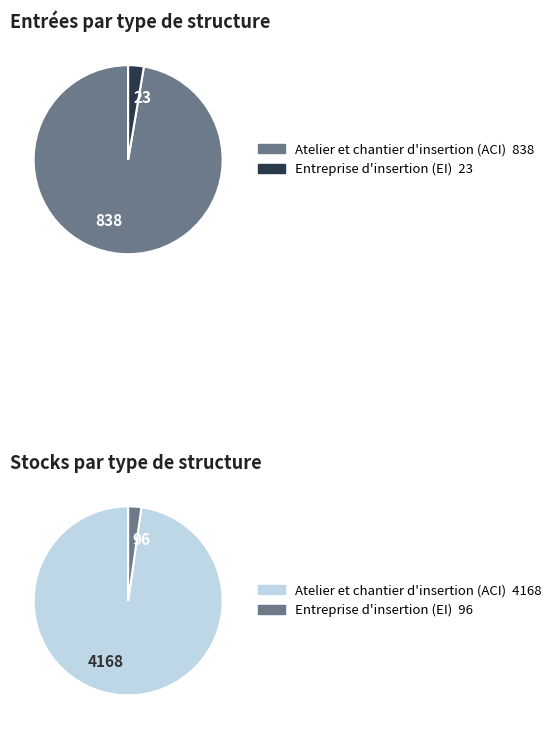

Is 21 the majority of the pie?

No